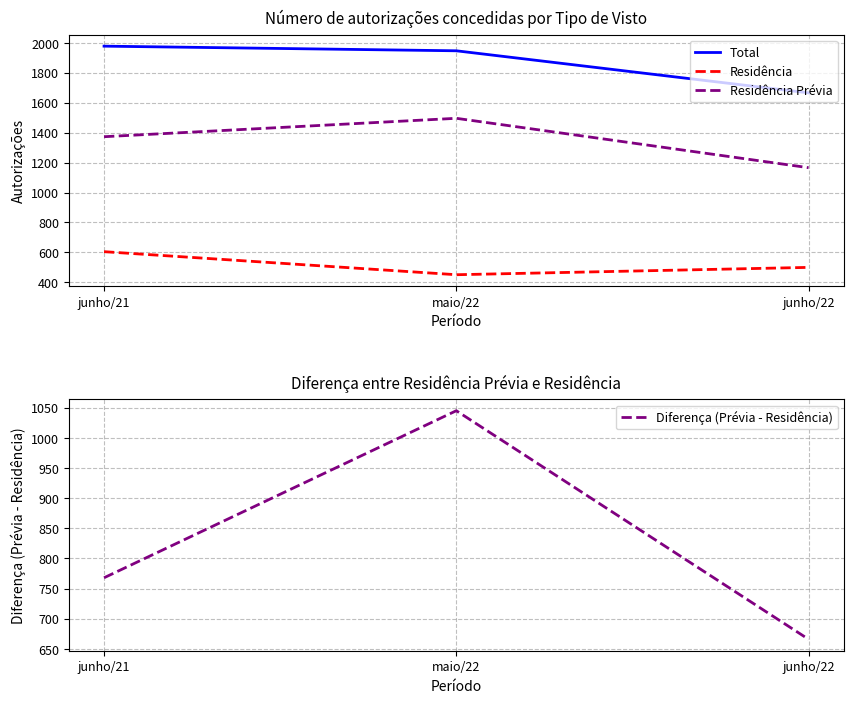

What is the sum of all Total values?

5591